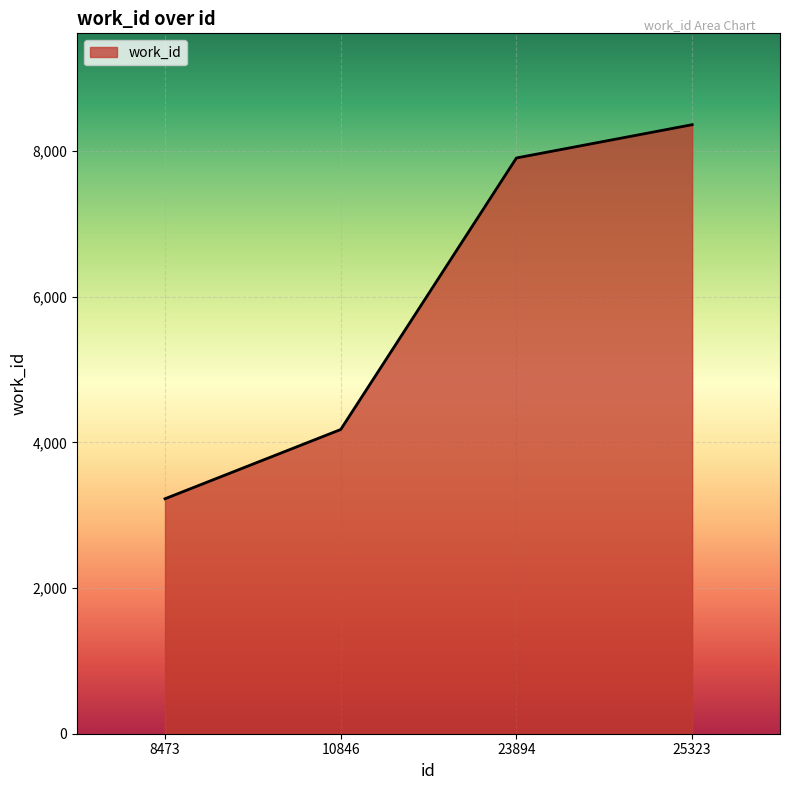

Which has a higher value, 23894 or 25323?

25323